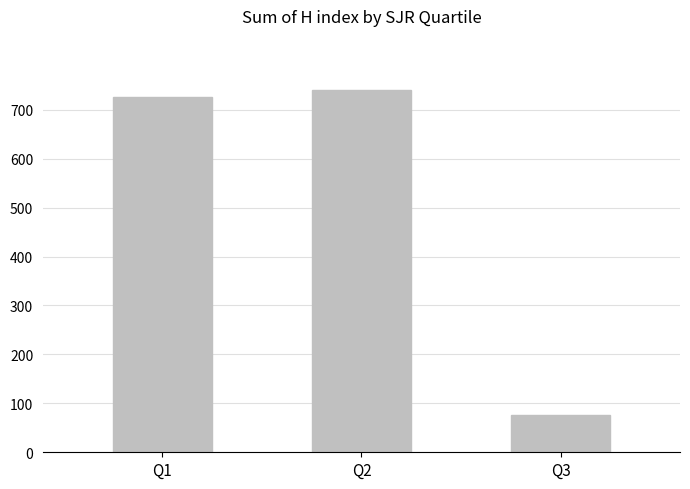

The chart shows a value of 180 at Q1. True or false?

False